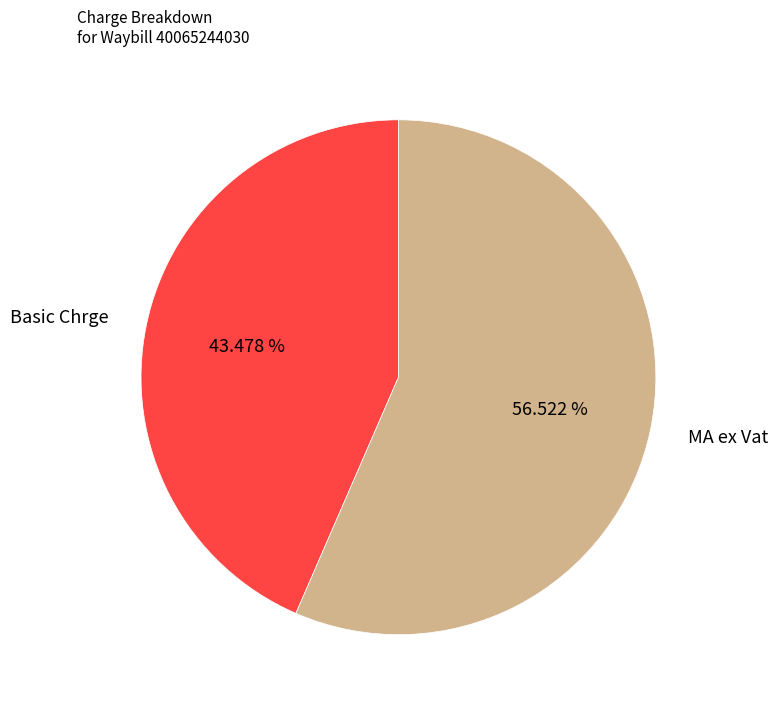

What is the ratio of the value at Basic Chrge to the value at MA ex Vat?

0.8